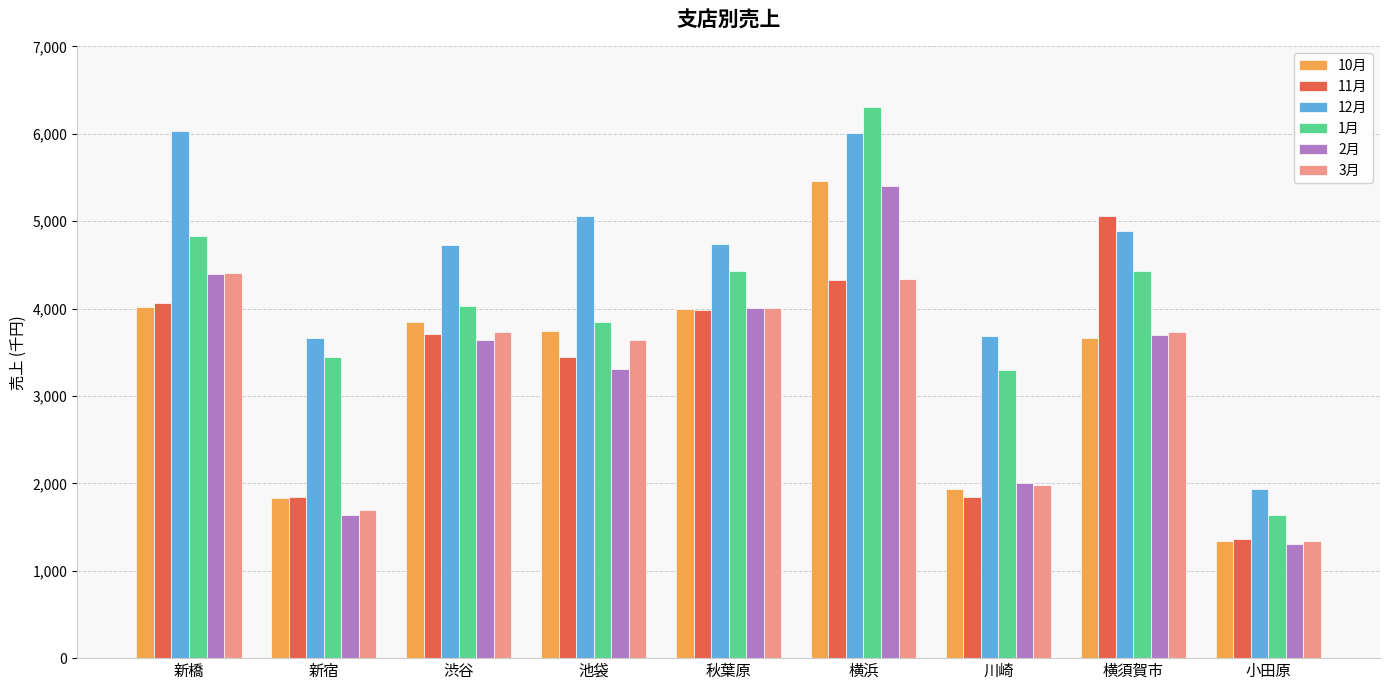

Does the chart contain any negative values?

No